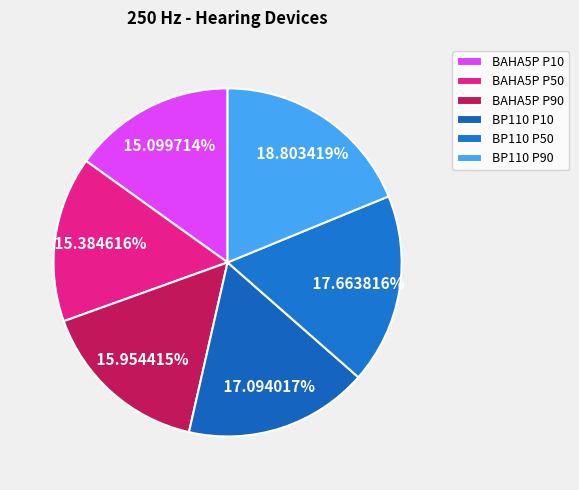

Is it true that BAHA5P P50 is 15% of the pie?

True